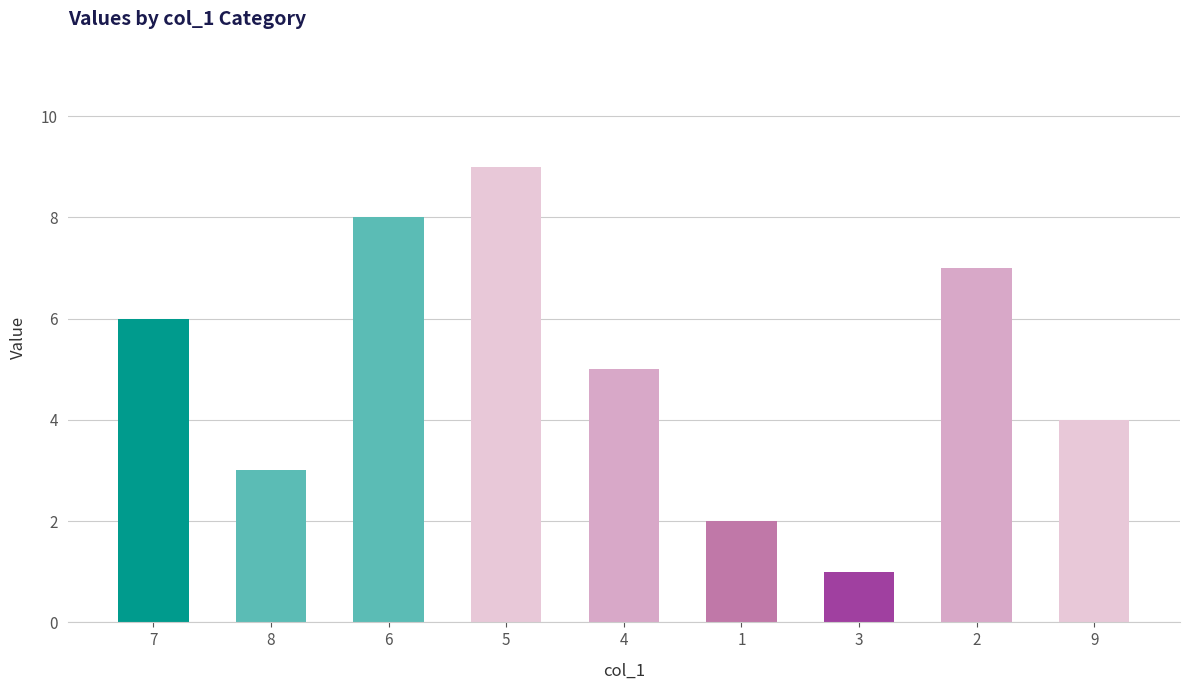

How many bars are there in total?

9